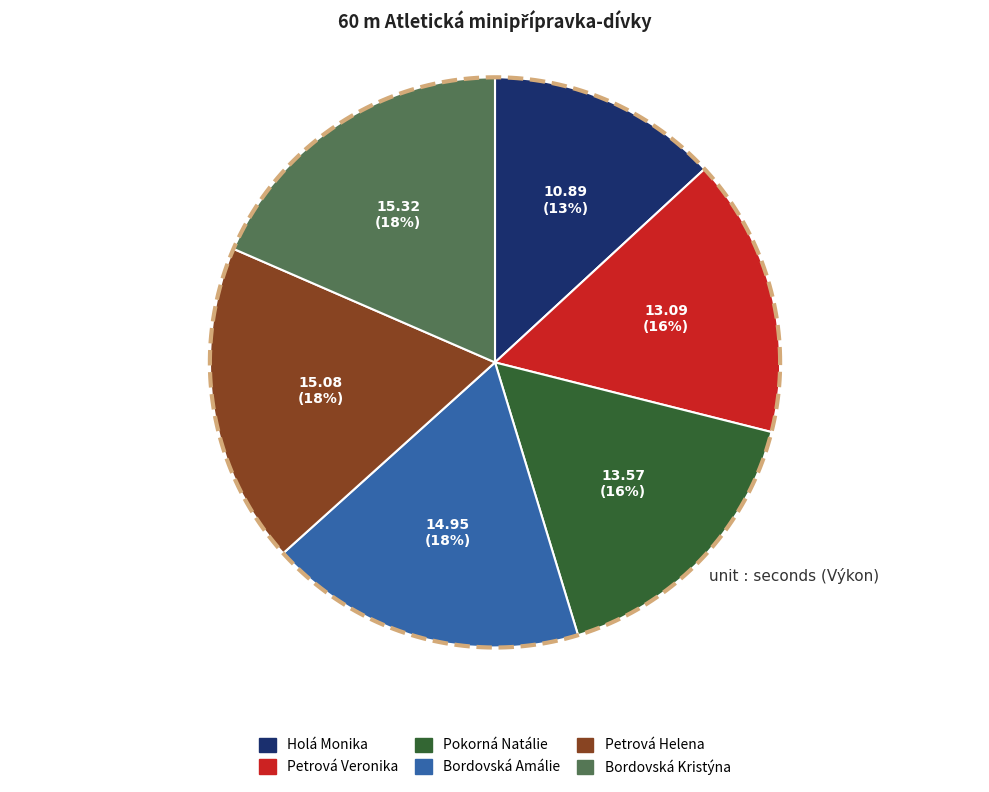

To the nearest percent, what portion does Pokorná Natálie represent?

16%